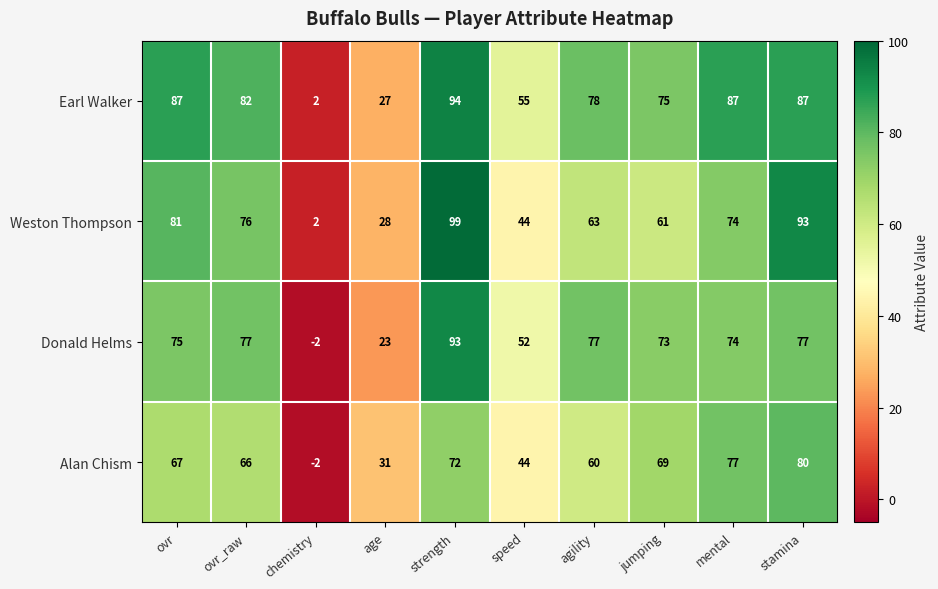

What is the difference between the Alan Chism values at speed and chemistry?

46